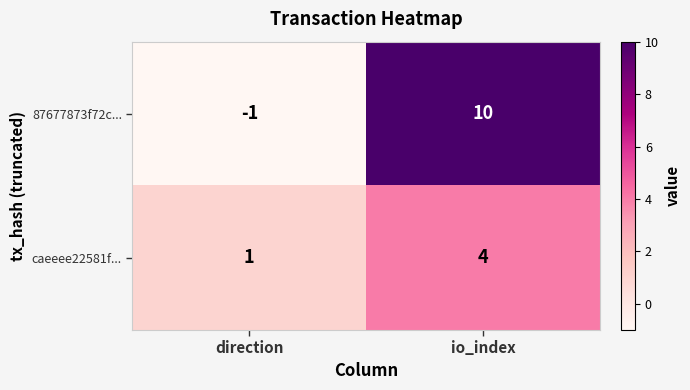

Reading left to right, extract all data points from this chart.

87677873f72c...: direction=-1	io_index=10
caeeee22581f...: direction=1	io_index=4